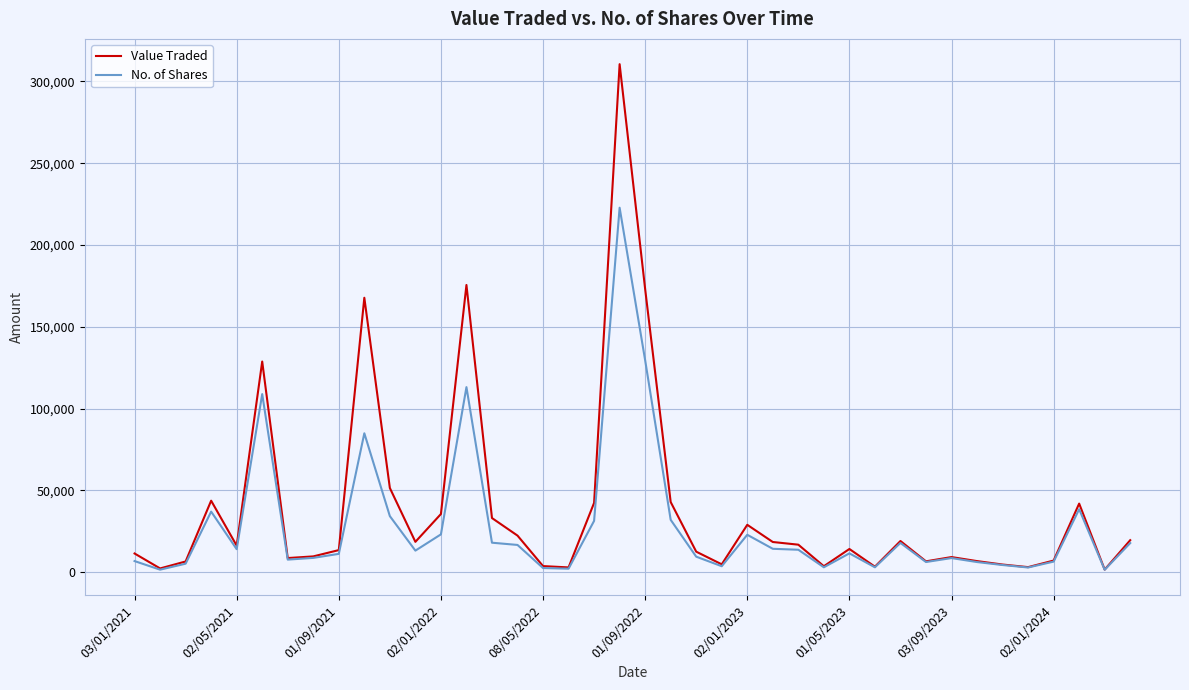

List the series in order of their peak value, lowest first.

No. of Shares, Value Traded